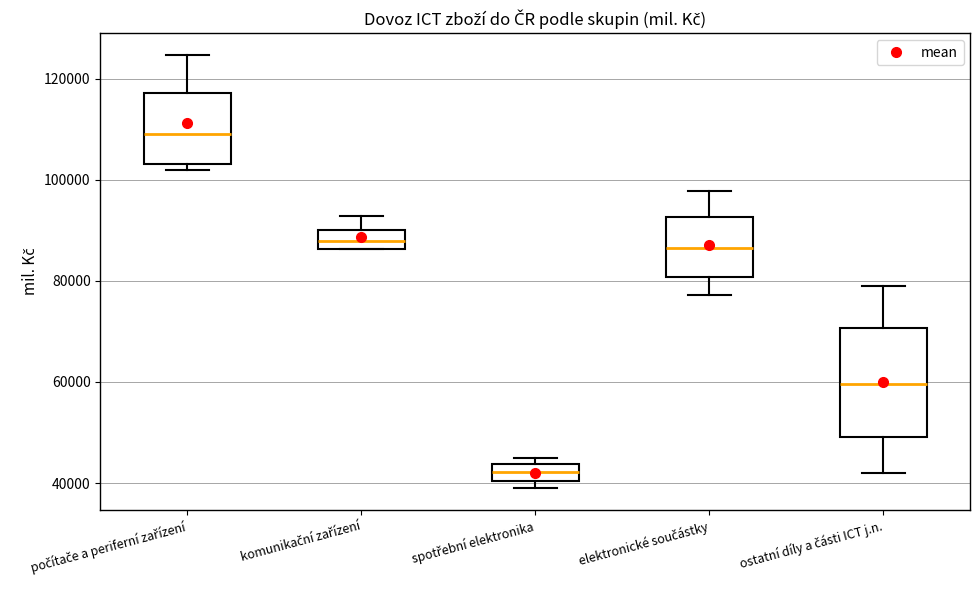

Reading left to right, transcribe this box plot: for each box, give where its median line is, the range the box spans, and where its two whiskers end, as read against the y-axis. The values are not printed on the chart, so give them approximately, as read against the axis.

počítače a periferní zařízení: median 110000, box 104000 to 118000, whiskers 102000 to 124000
komunikační zařízení: median 88000, box 86000 to 90000, whiskers 86000 to 92000
spotřební elektronika: median 42000, box 40000 to 44000, whiskers 38000 to 46000
elektronické součástky: median 86000, box 80000 to 92000, whiskers 78000 to 98000
ostatní díly a části ICT j.n.: median 60000, box 50000 to 70000, whiskers 42000 to 78000